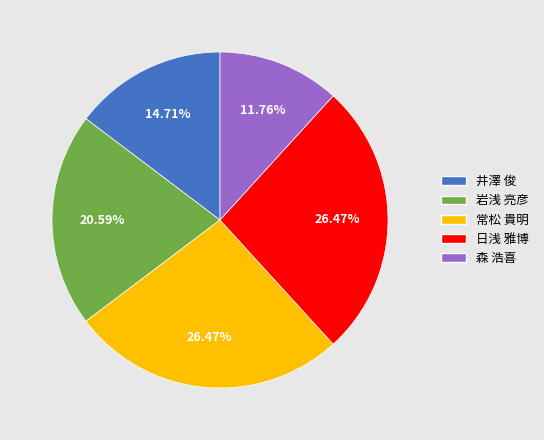

Do 井澤 俊 and 森 浩喜 together represent more than half of the pie?

No